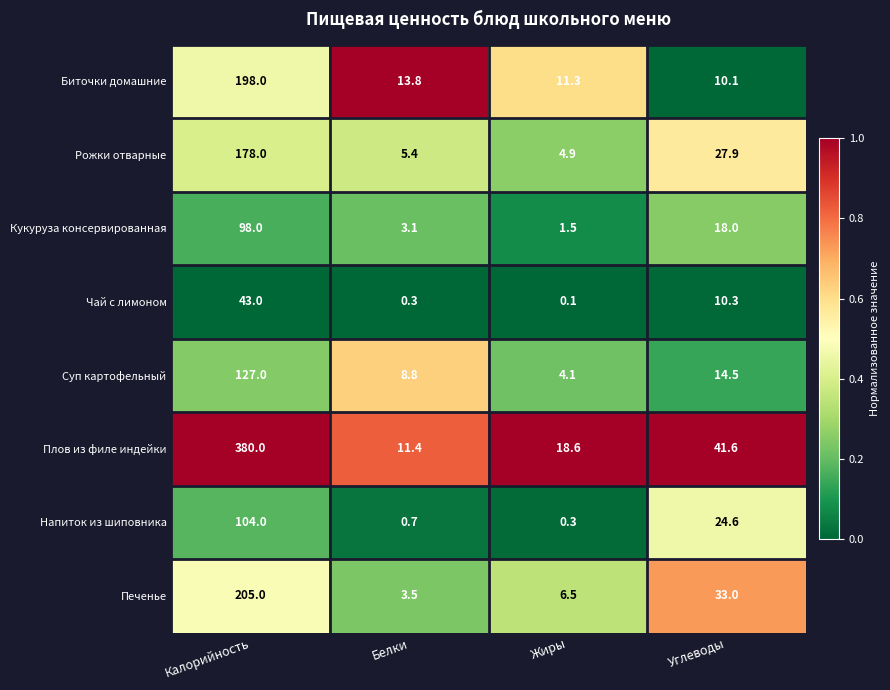

Which series has the largest total across all categories?

Плов из филе индейки